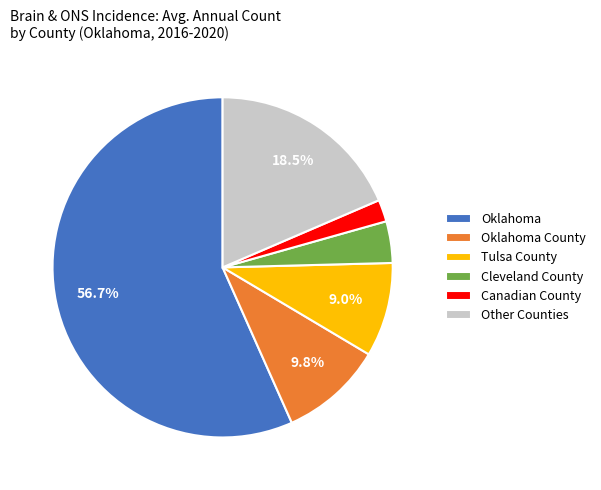

Count the number of slices in the pie.

6